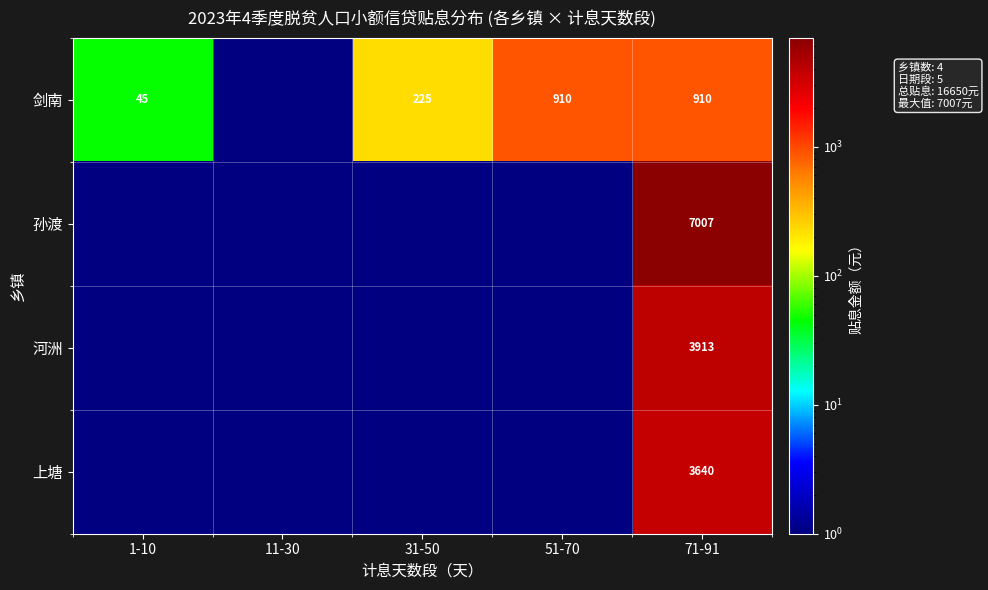

What is the sum of the 剑南 values at 71-91 and 31-50?

1135.0